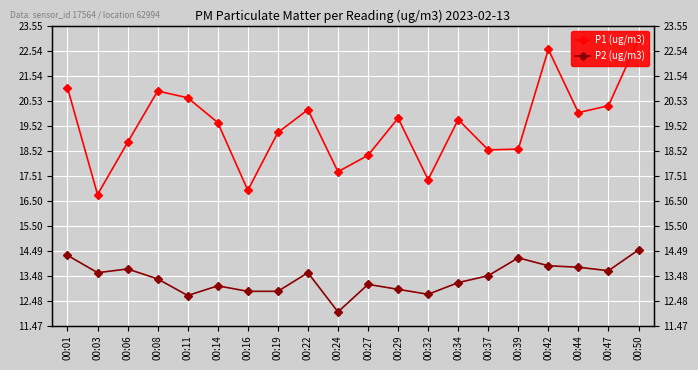

At which category does P1 (ug/m3) reach its first local peak?

00:08